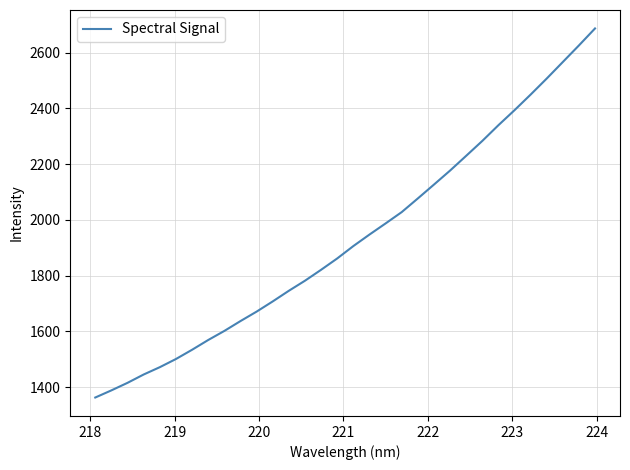

What is the greatest value displayed?

2686.6